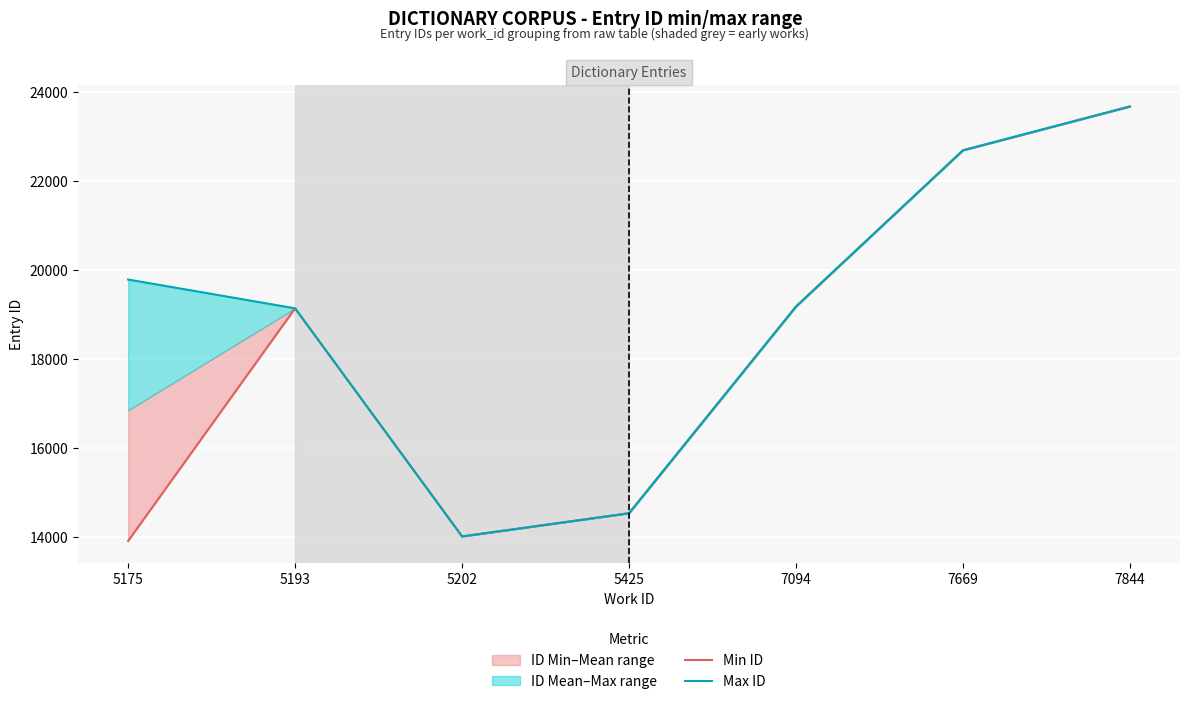

What is the difference between the maximum and minimum values in the Max ID series?

9662